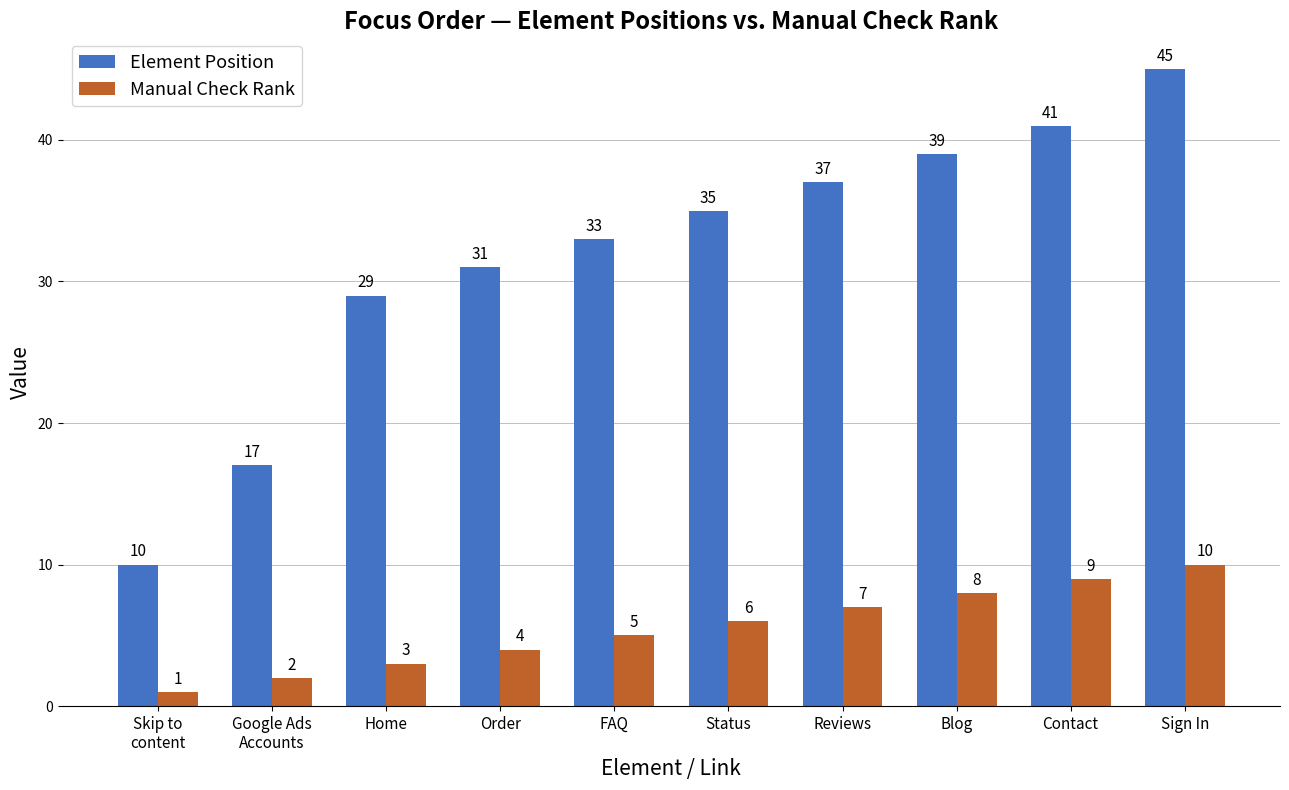

What is the label of the 10th bar from the left?

Sign In